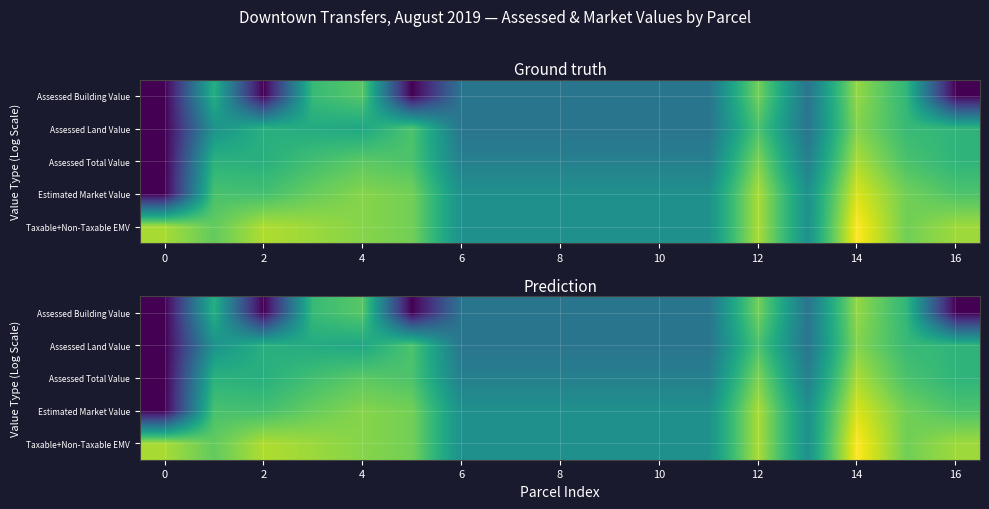

Which series has the largest range (max minus min)?

Estimated Market Value